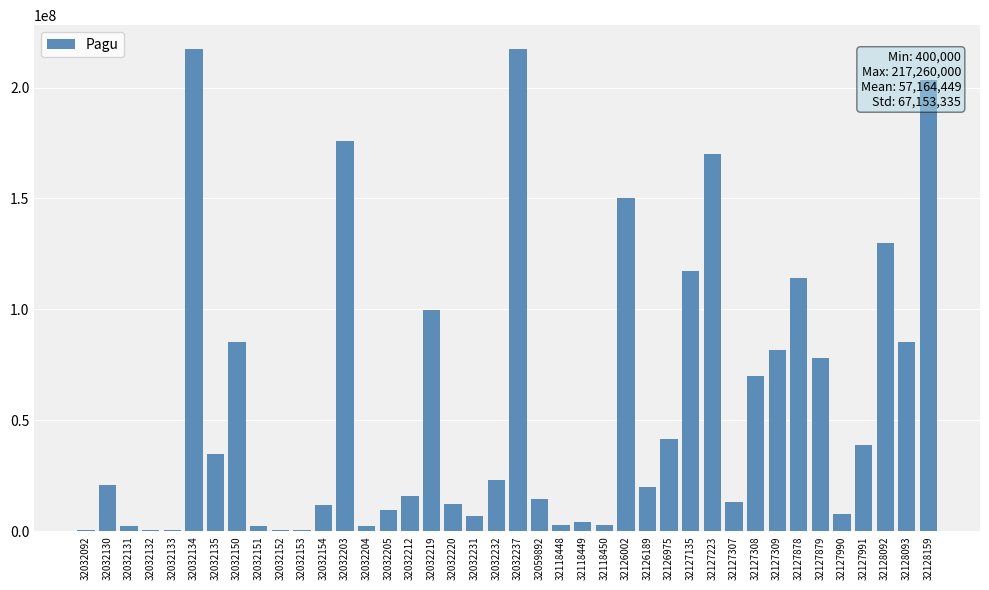

What is the sum of the values at 32128092 and 32127308?

199813764